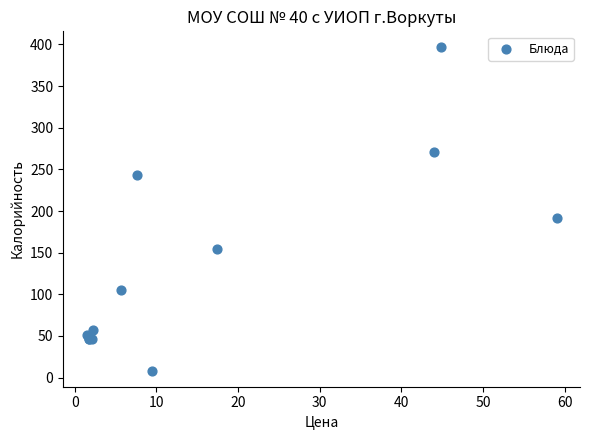

What Y value in the scatter plot is closest to 202?

192.0